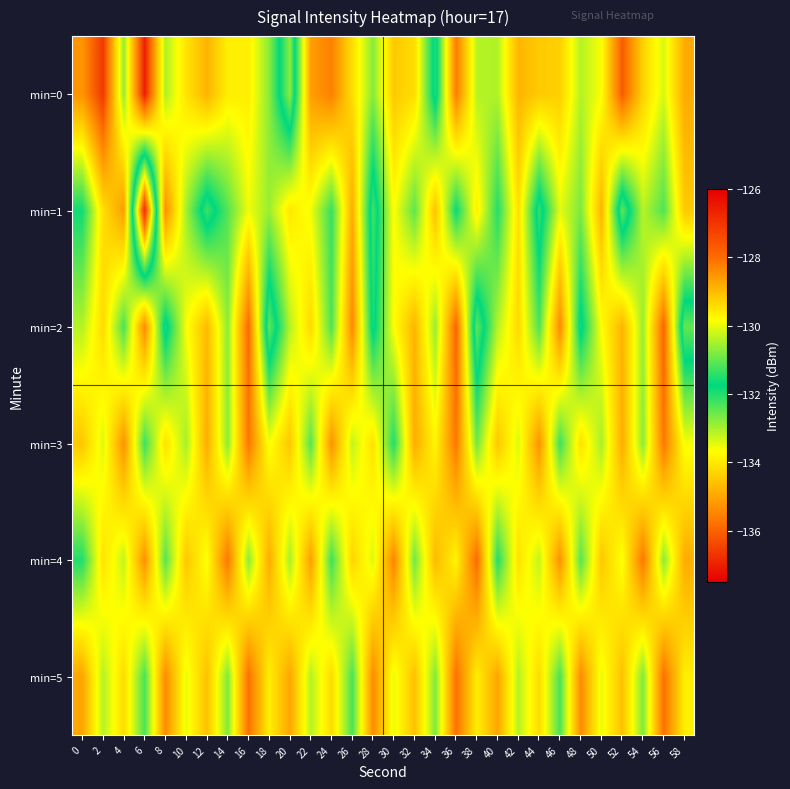

How many series are shown in this chart?

6